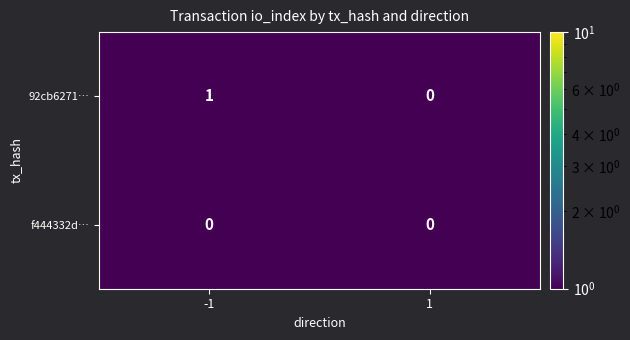

Which series has the widest spread of values?

92cb6271…